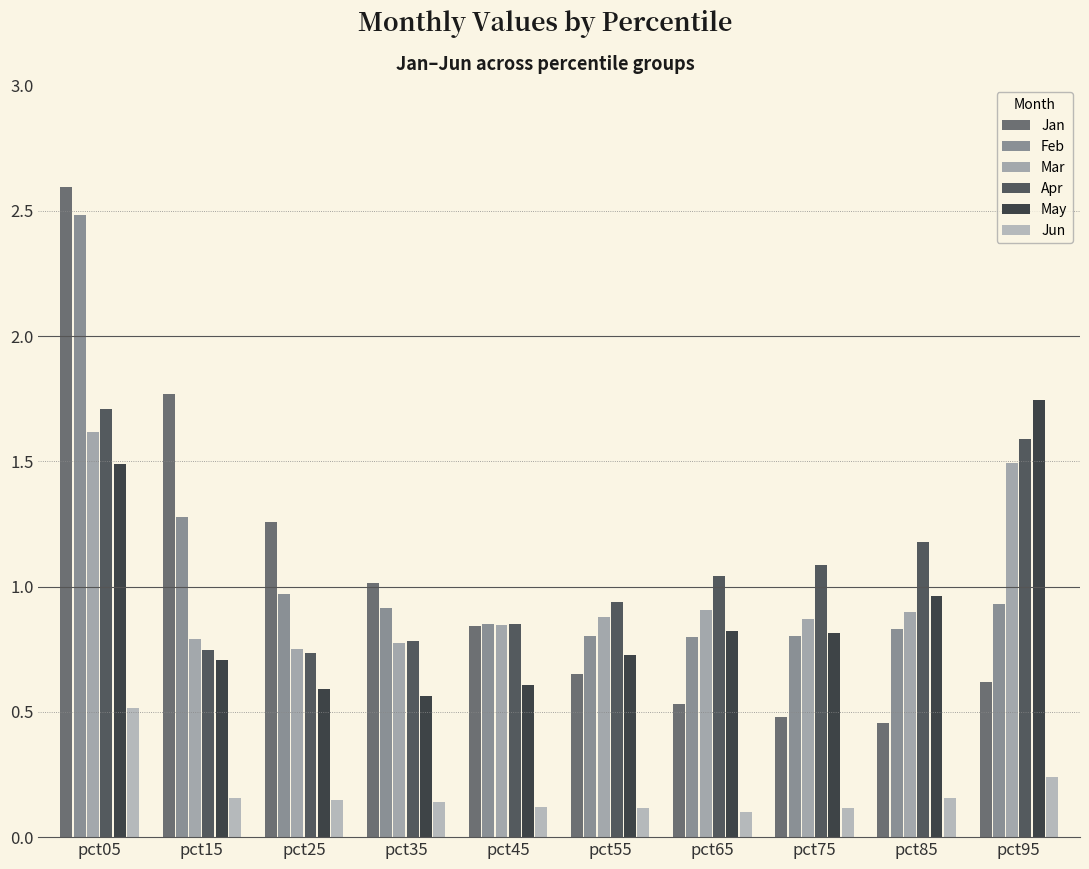

What is the value of the May bar at the 10th from the left?

1.7